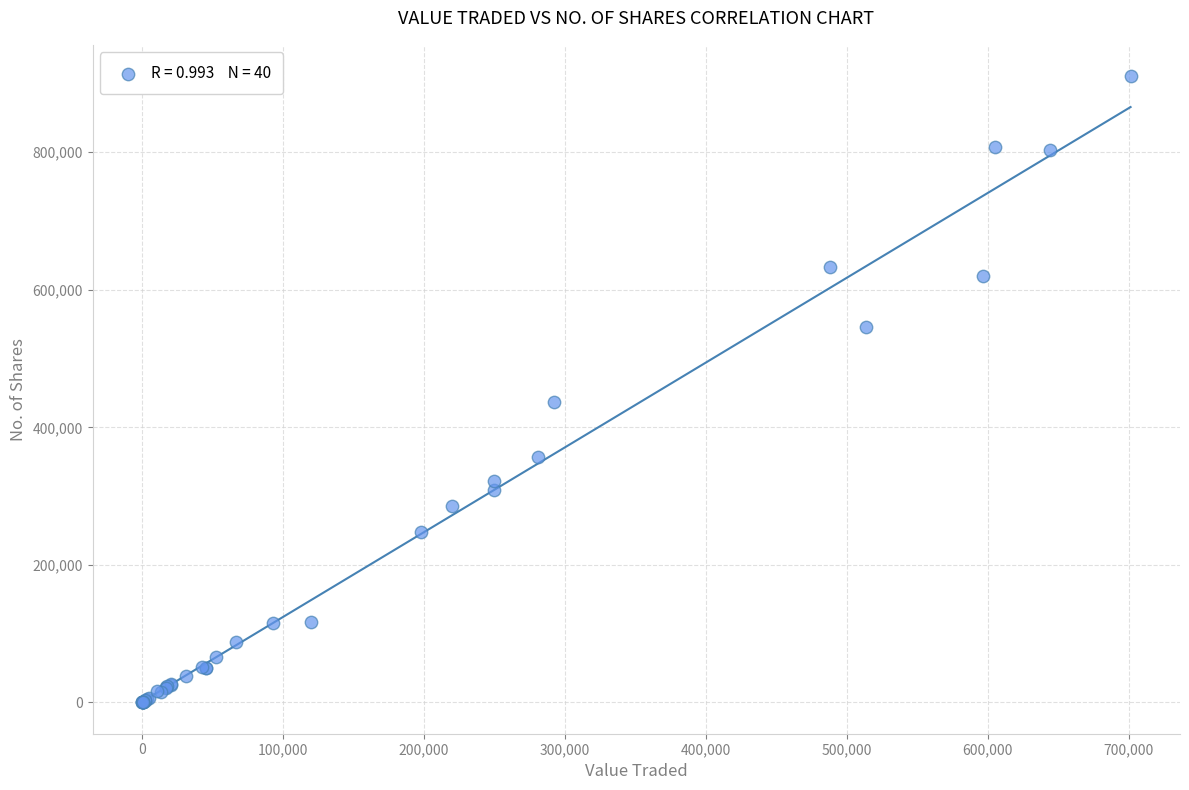

What Y value in the scatter plot is closest to 455424?

436658